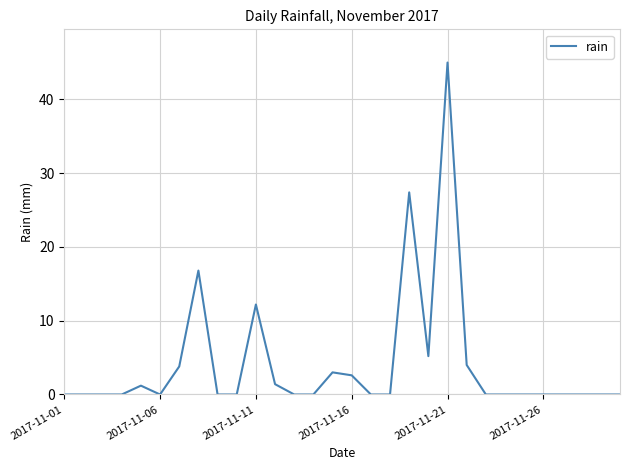

How many lines are shown in the chart?

1